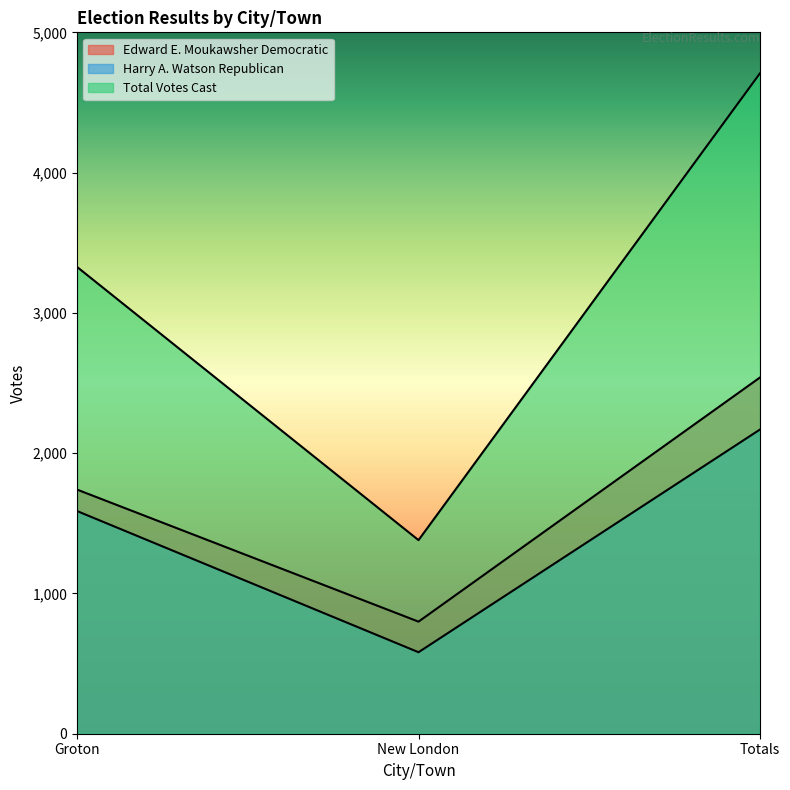

At Totals, list the series in order from largest to smallest.

Total Votes Cast, Edward E. Moukawsher Democratic, Harry A. Watson Republican